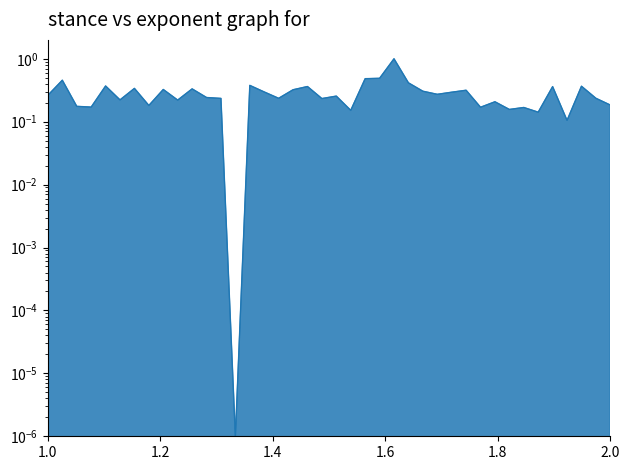

How many points are lower than both their immediate neighbors (excluding endpoints)?

13